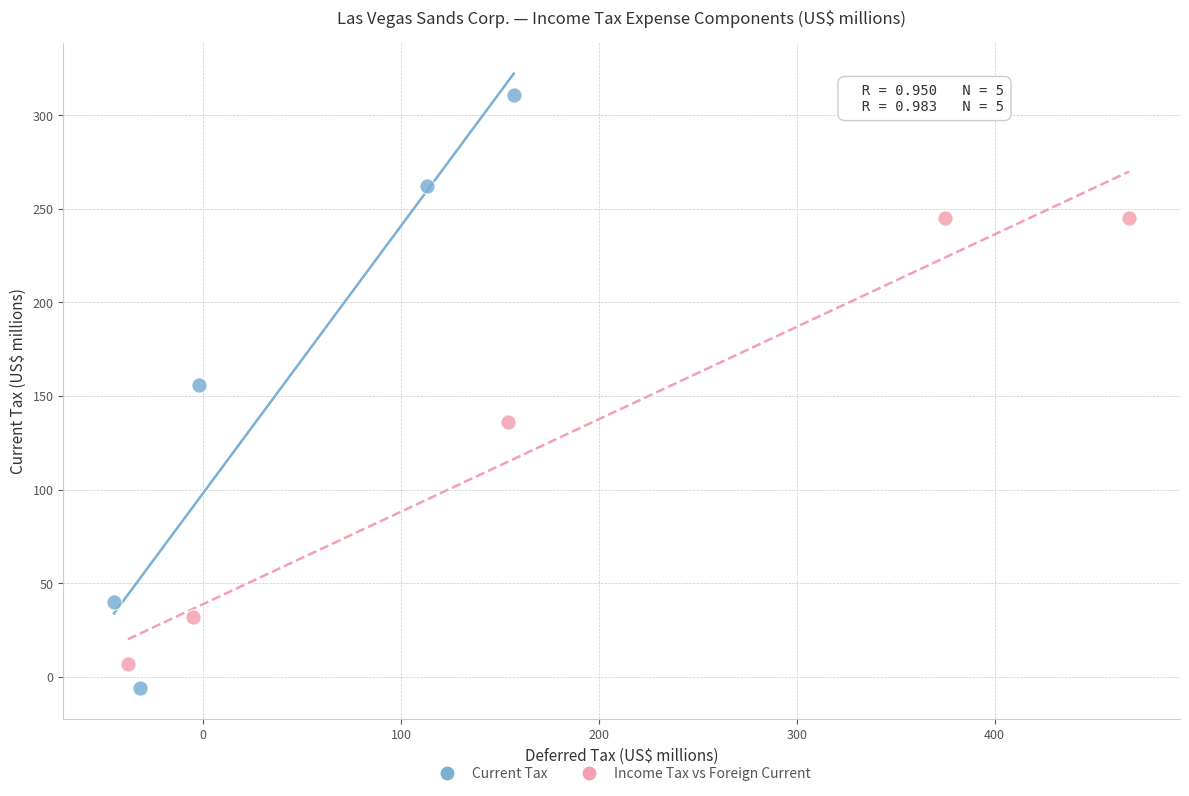

Which series reaches the maximum Y coordinate?

Current Tax